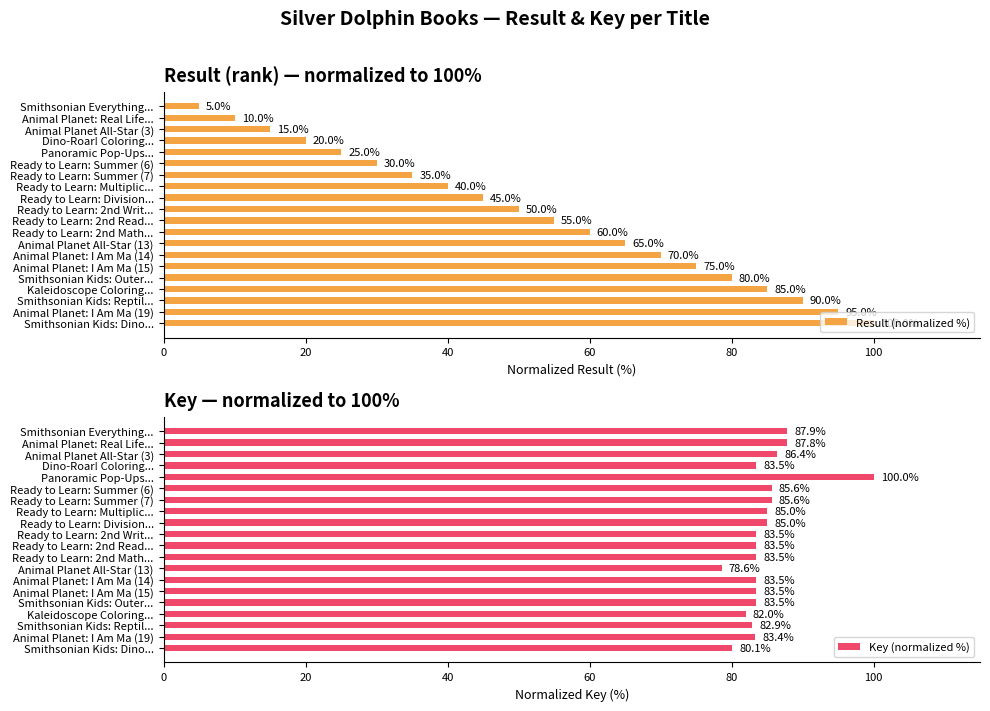

How many values in the Key (normalized %) series exceed 83?

16